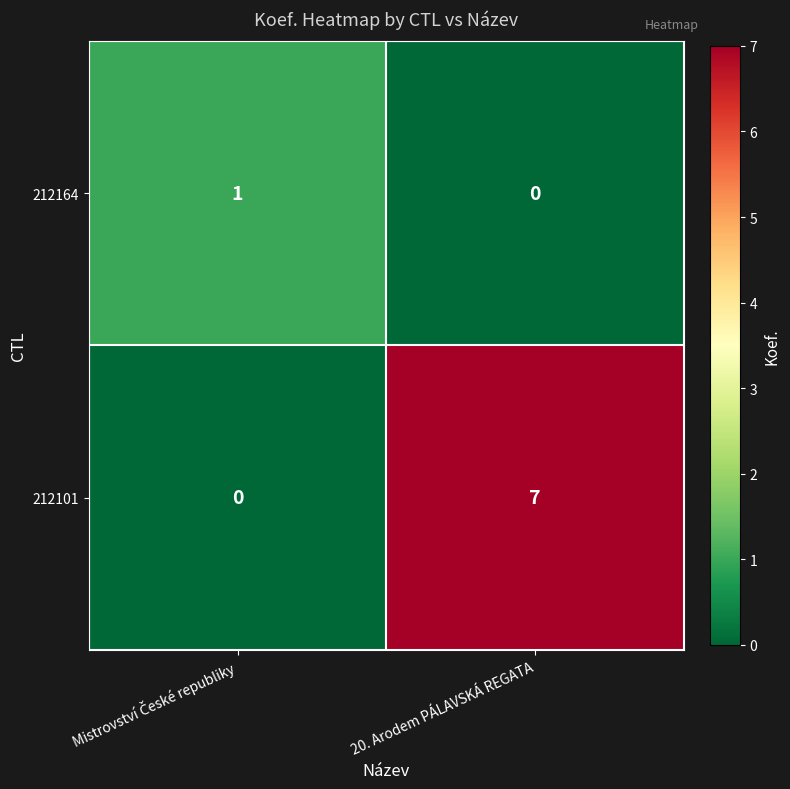

Which label corresponds to the largest value in the chart?

20. Arodem PÁLAVSKÁ REGATA